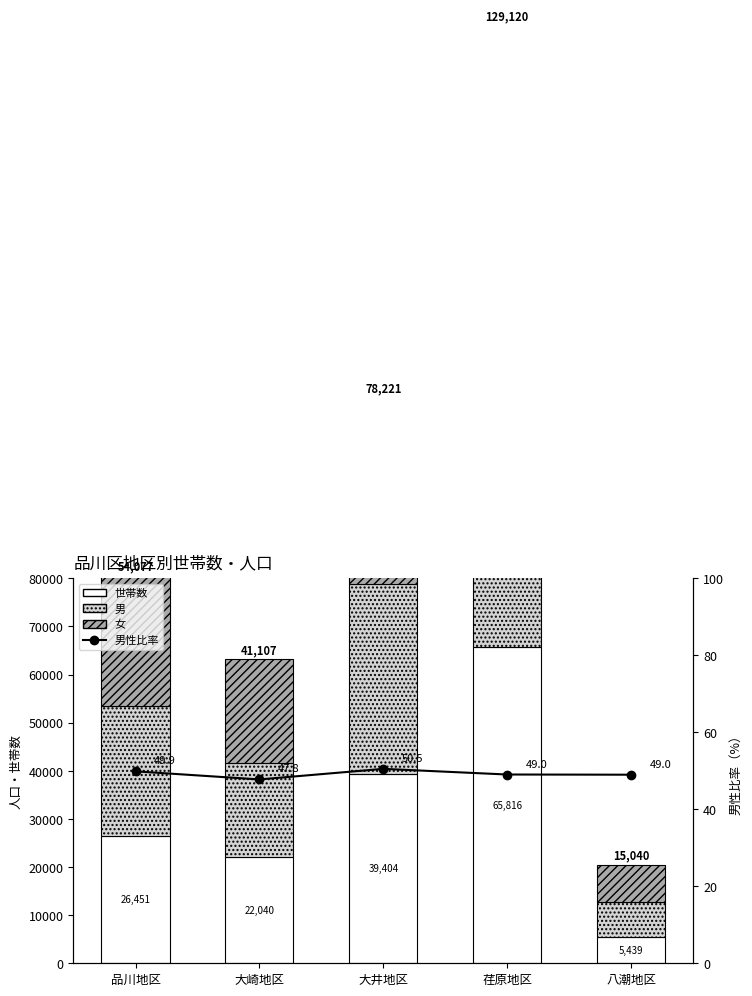

True or false: 世帯数 has a value of 5439.0 at 八潮地区.

True